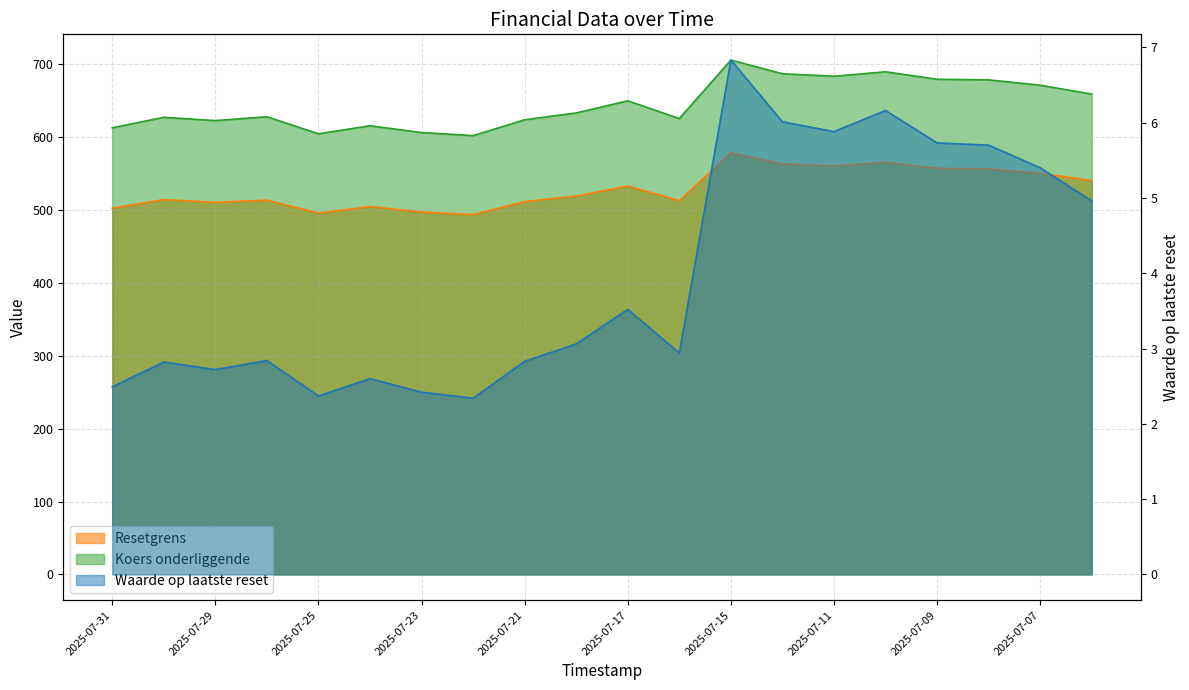

At how many categories does at least one series exceed 108?

20